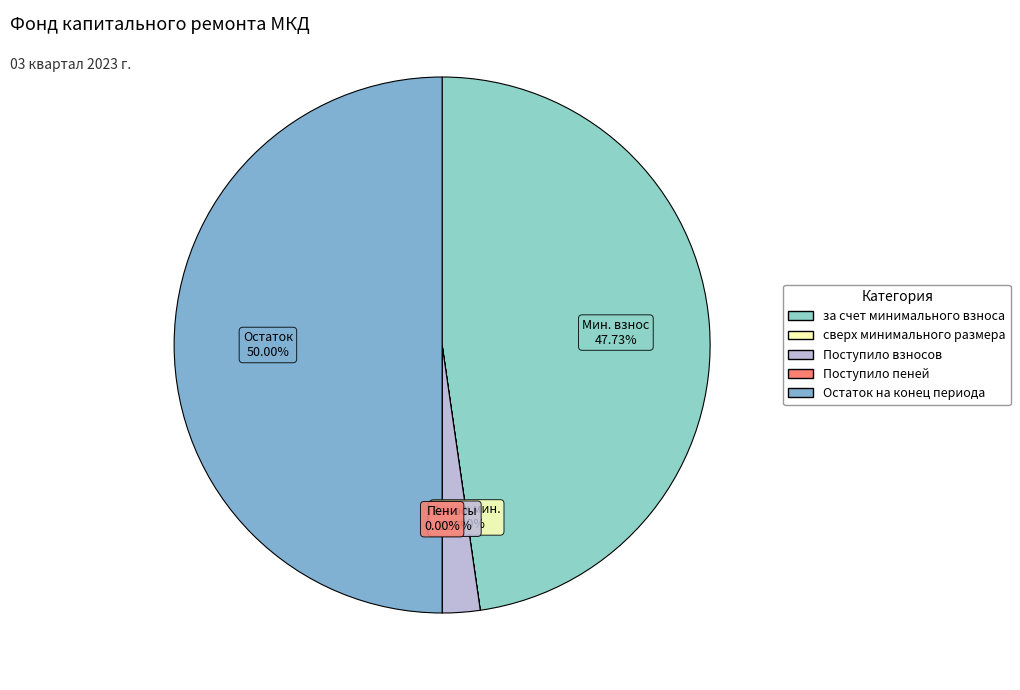

Rank the categories by value from highest to lowest.

Остаток на конец периода, за счет минимального взноса, Поступило взносов, Поступило пеней, сверх минимального размера взноса